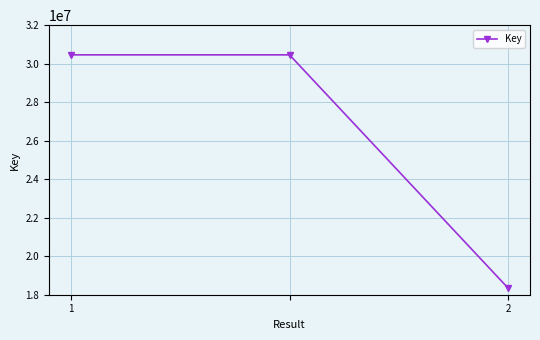

How many series are shown in this chart?

1